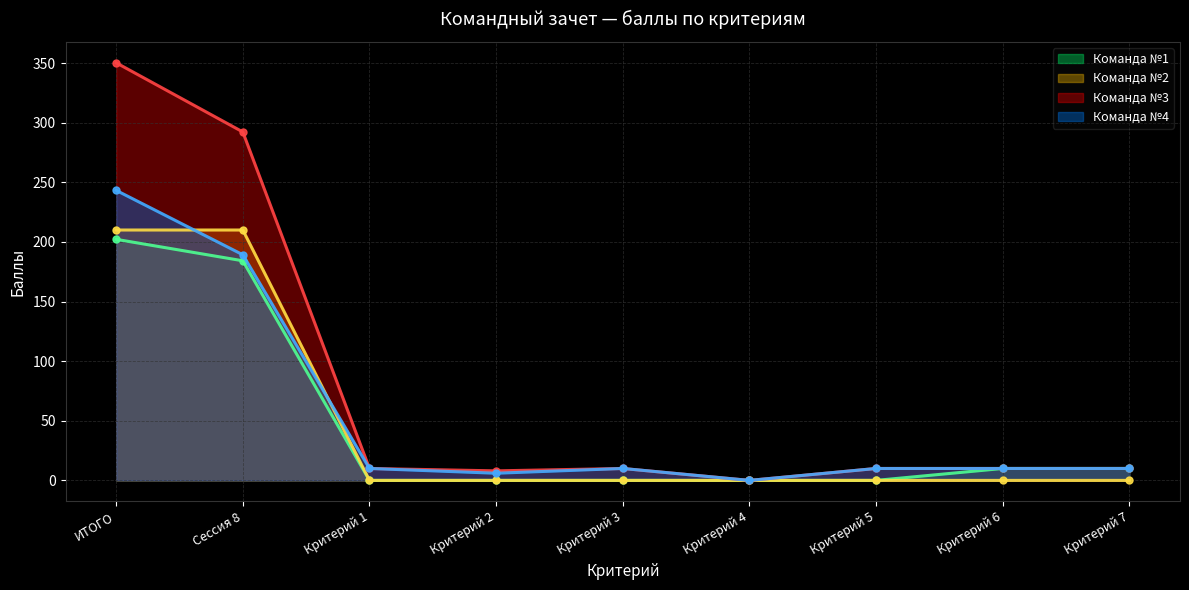

What is the label of the 6th point from the right?

Критерий 2